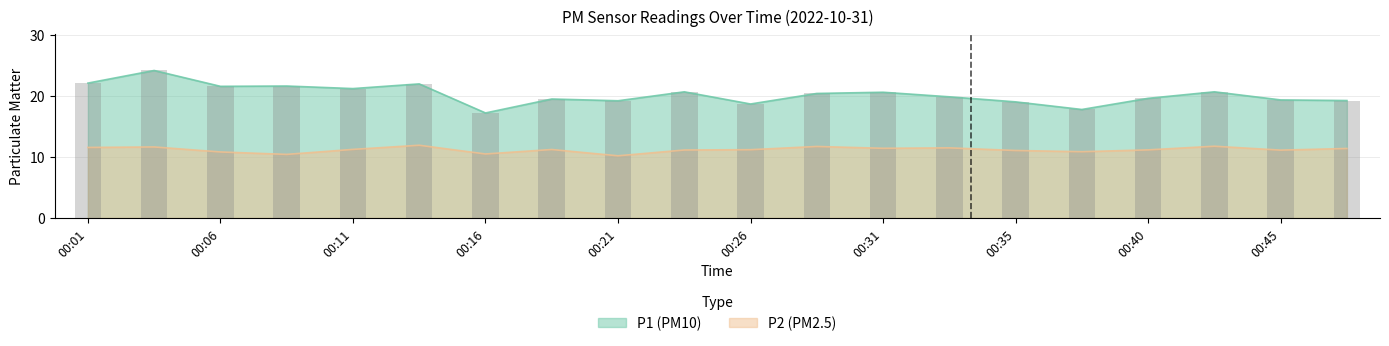

At which label is P2 closest to 11?

00:35